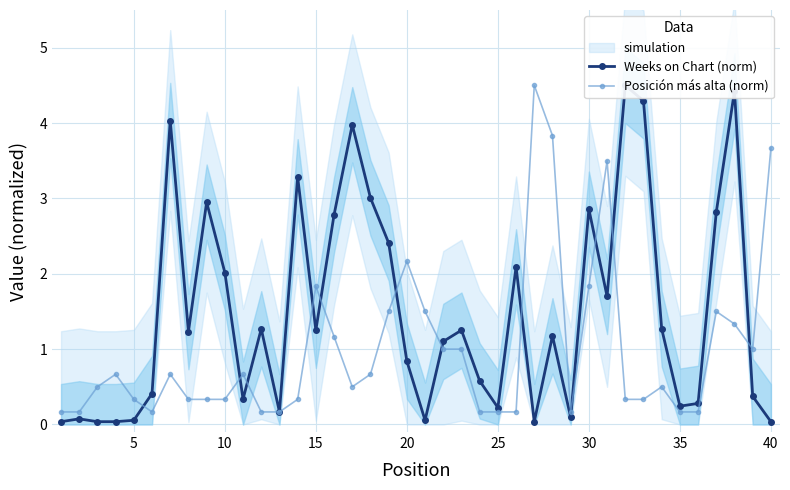

The Posición más alta (norm) series shows 0.2 at 35. True or false?

True